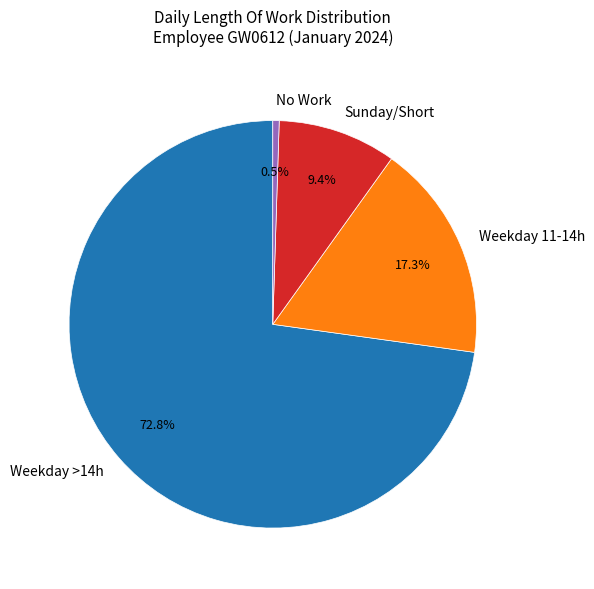

Rank the categories by value from highest to lowest.

Weekday >14h, Weekday 11-14h, Sunday/Short, No Work